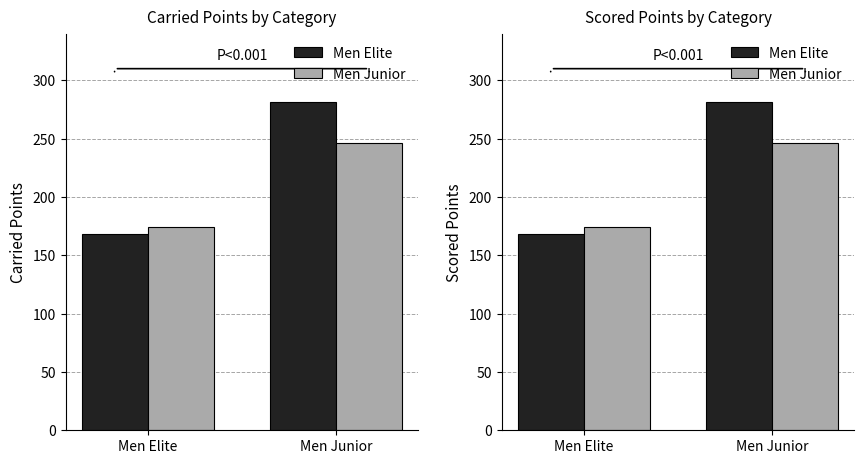

What is the difference between the highest and lowest values at Men Junior?

35.2